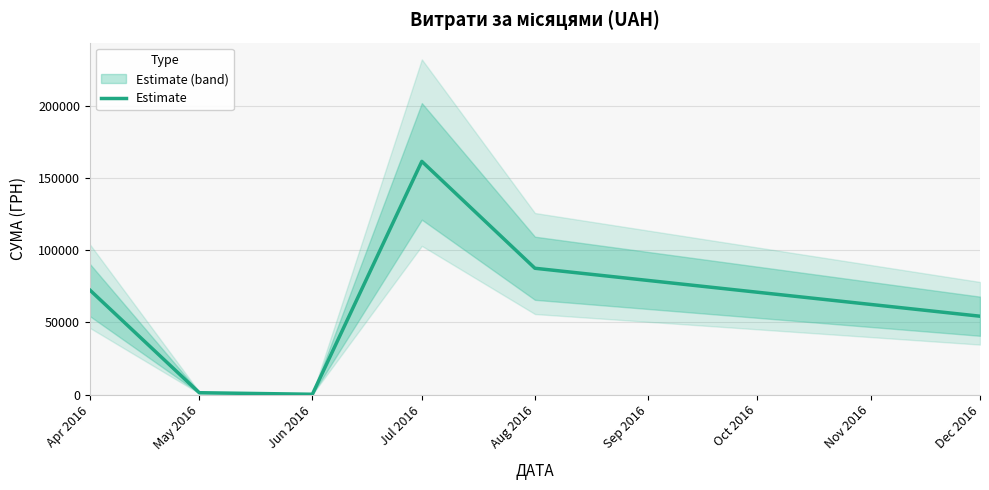

What is the sum of the values at Jul 2016 and Apr 2016?

233919.9